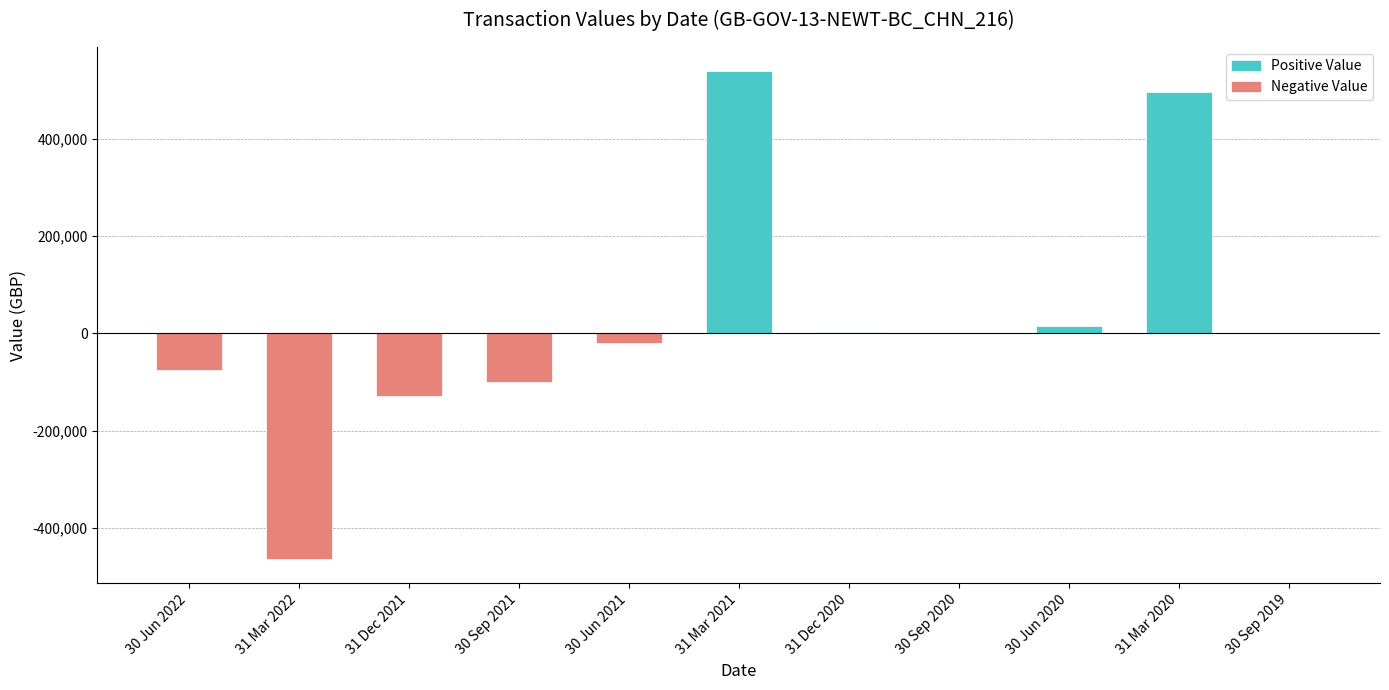

At which category does the chart reach its peak across all series?

31 Mar 2021